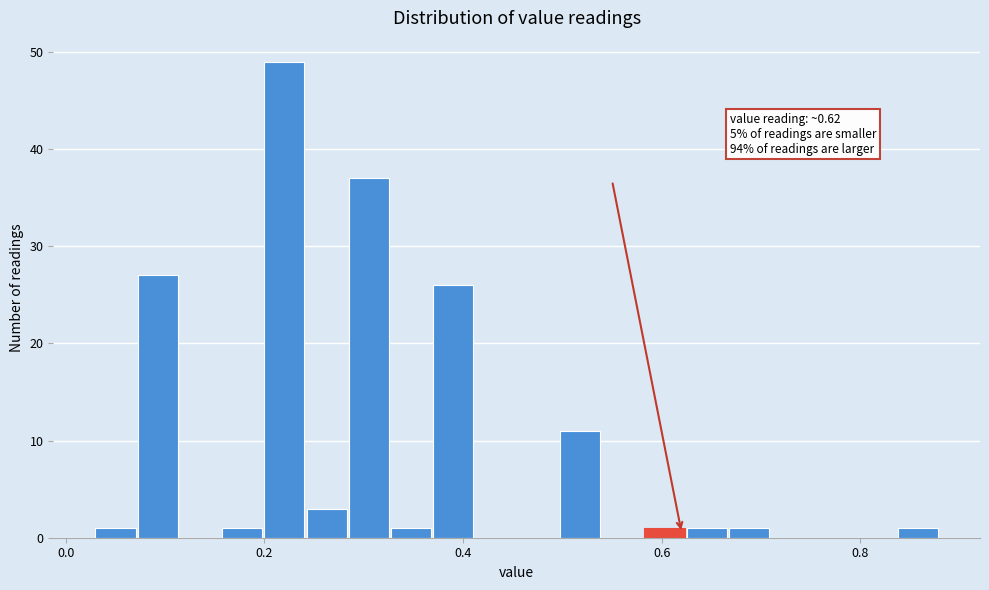

Around what value on the x-axis is the tallest bar? Give the approximate position of its centre, as read against the axis.

0.22